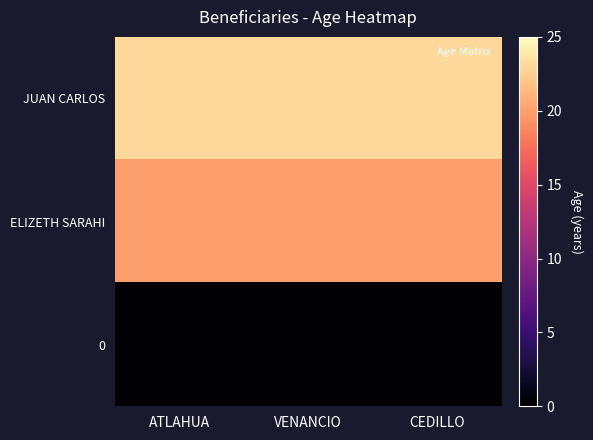

Rank the series at VENANCIO from highest to lowest value.

JUAN CARLOS, ELIZETH SARAHI, 0